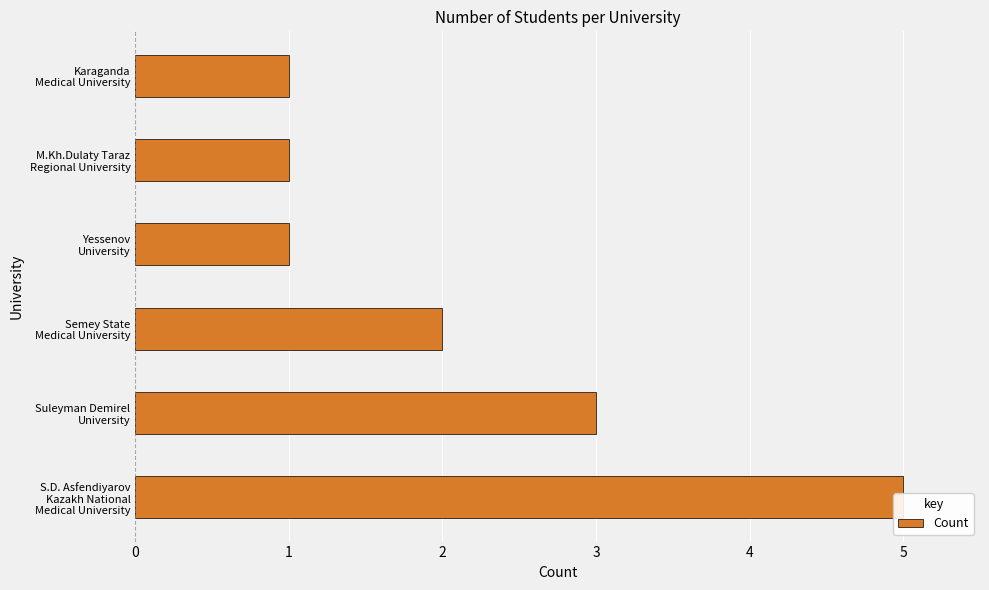

How many values are below 2?

3